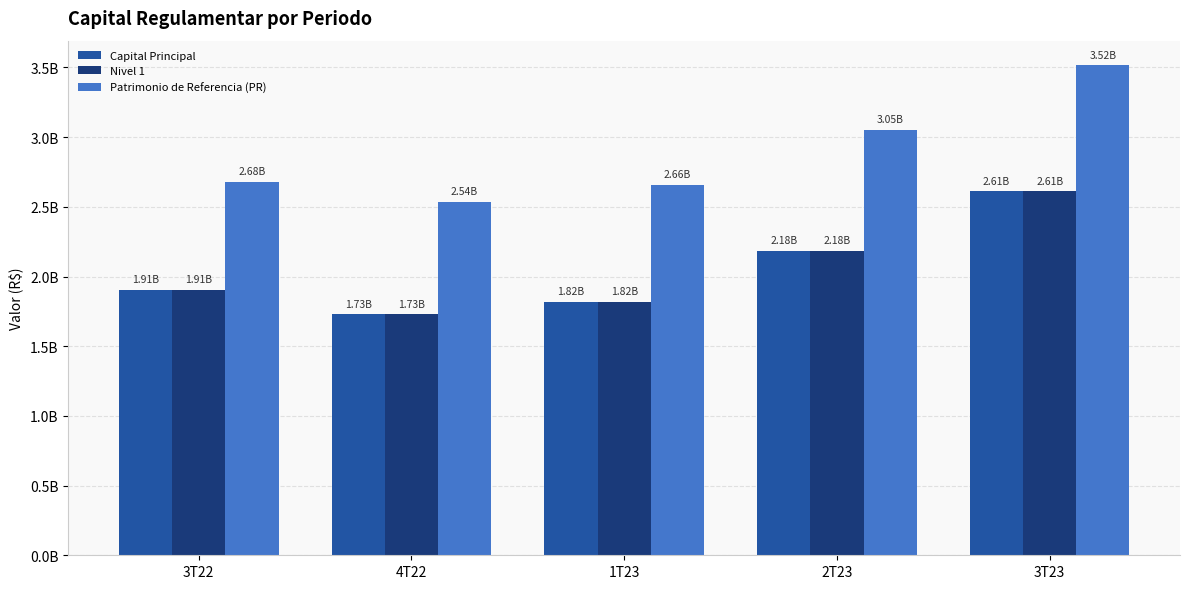

What are all the series names shown in the legend?

Capital Principal, Nivel 1, Patrimonio de Referencia (PR)